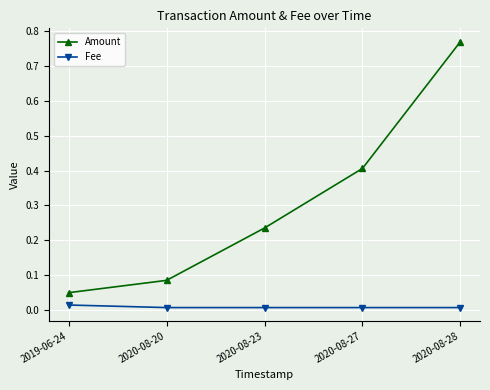

True or false: Amount has more than 2 interior local peaks.

False